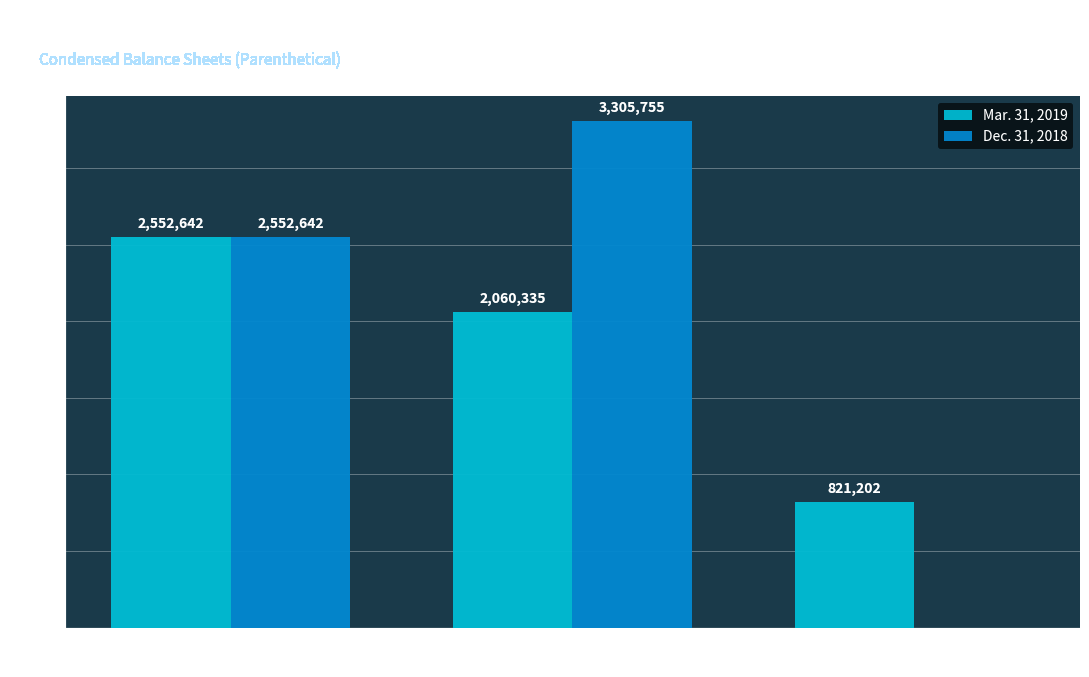

The value of Dec. 31, 2018 at Series B Convertible
Preferred Stock is 5616806. True or false?

False